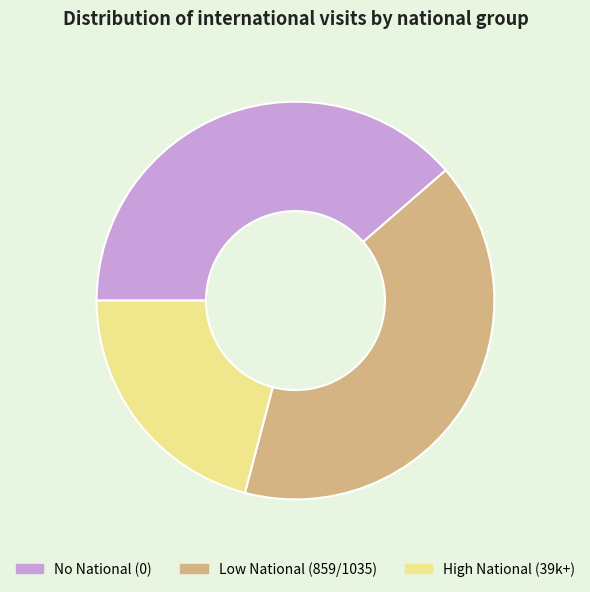

Does any single category account for the majority?

No